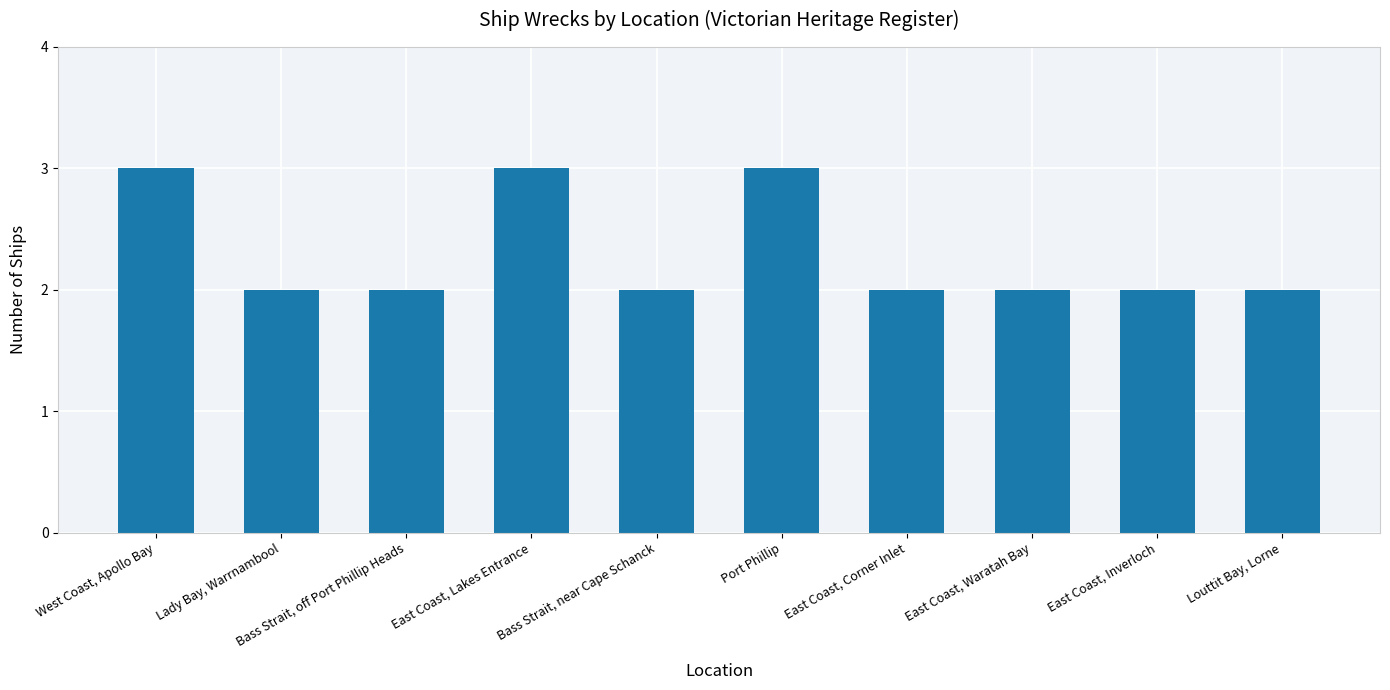

The value at East Coast, Waratah Bay is 2. True or false?

True